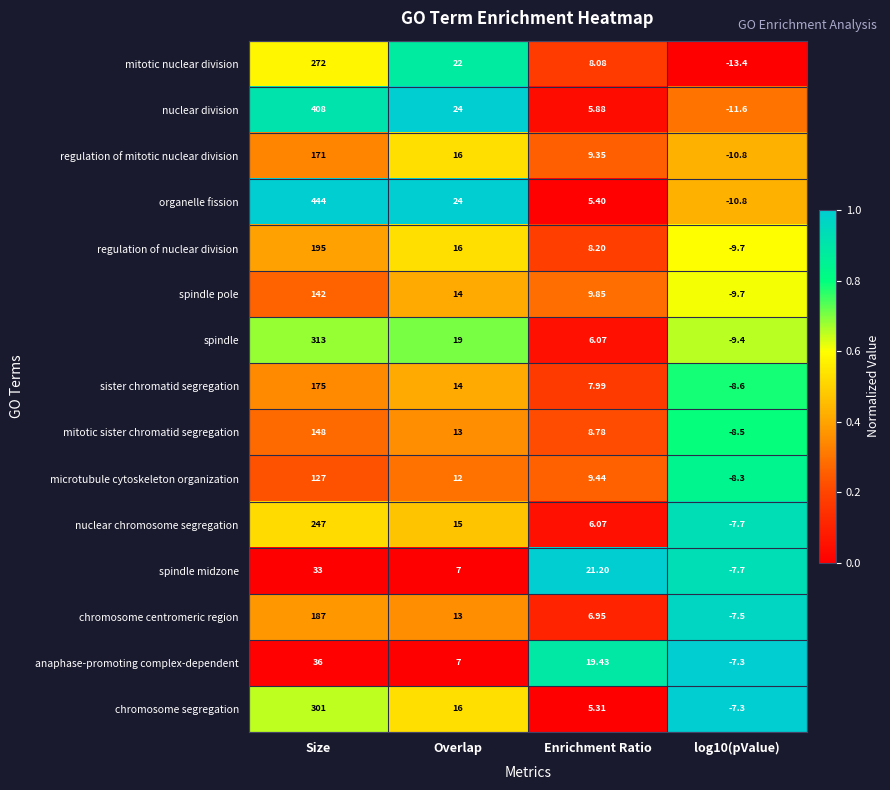

Which category has the highest value across all series?

Size